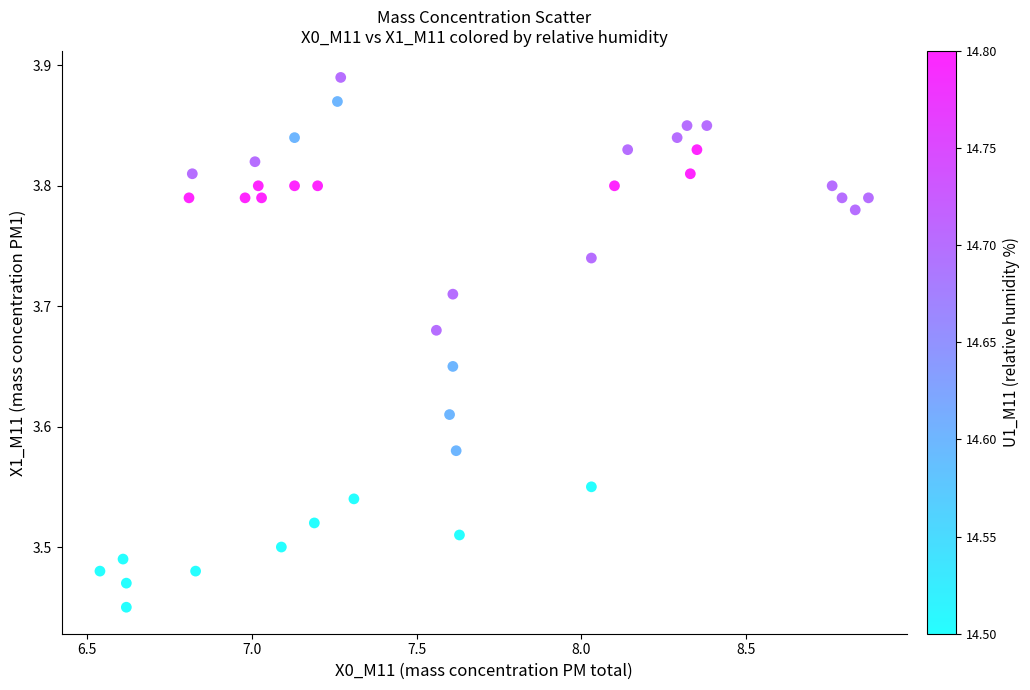

What is the range of Y values (max minus min)?

0.4